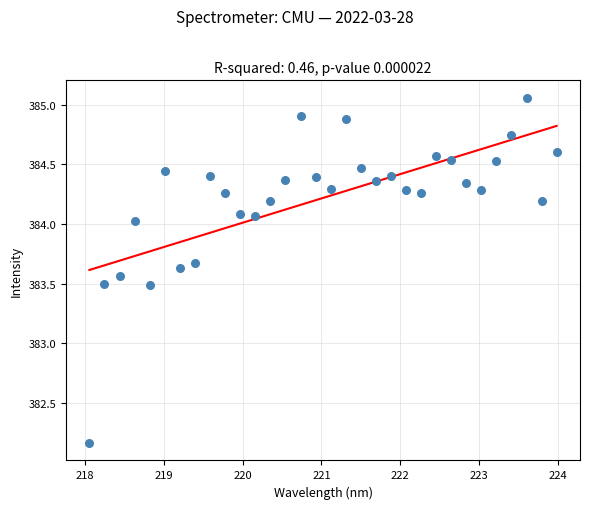

What is the range of Y values (max minus min)?

2.9